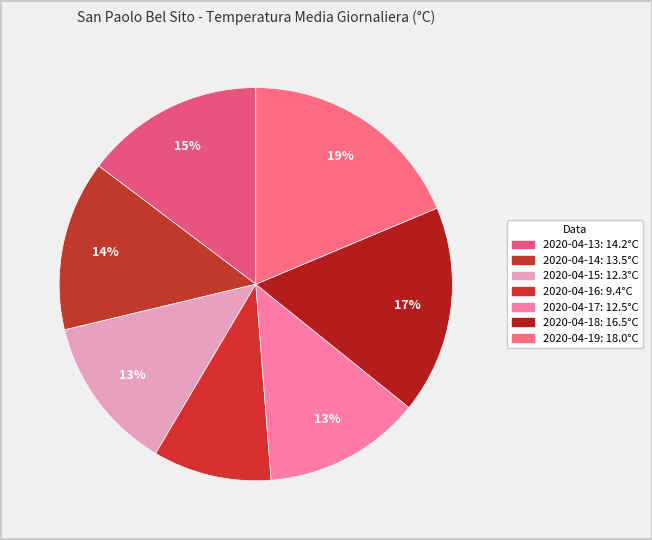

Which slice is the largest?

2020-04-19